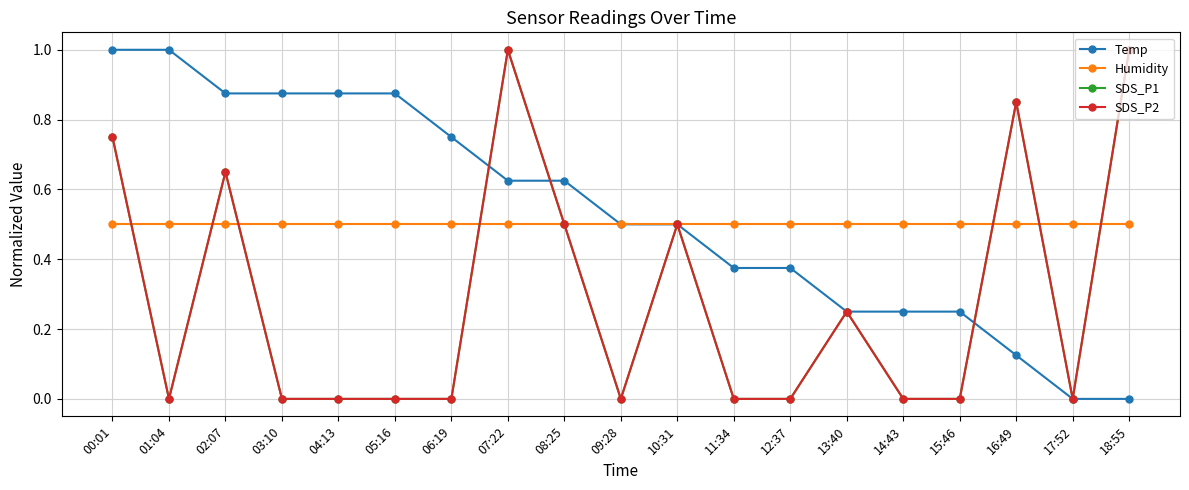

Does the chart have visible grid lines?

Yes